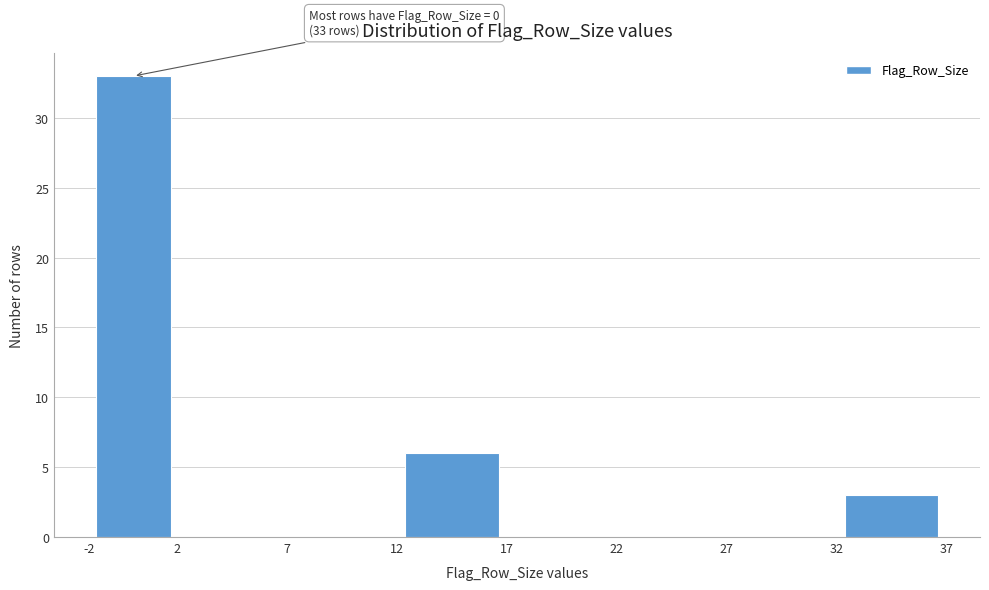

Which range on the x-axis has the tallest bar?

-2 to 2